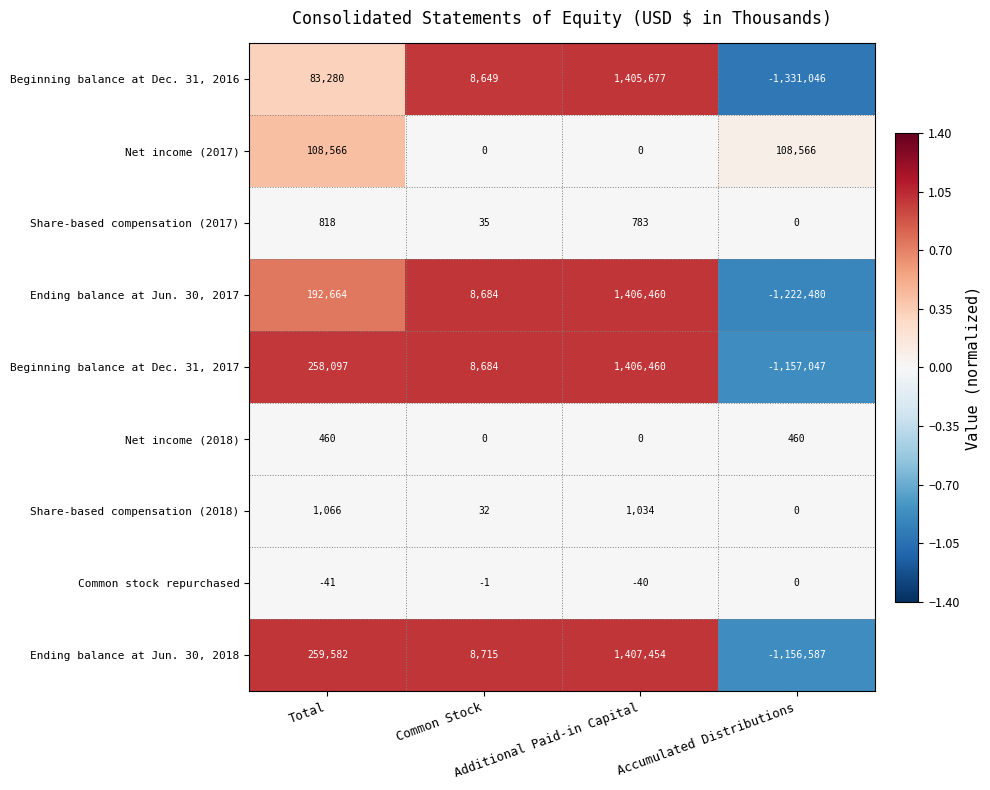

What is the difference between the maximum and minimum values in the Beginning balance at Dec. 31, 2017 series?

2563507